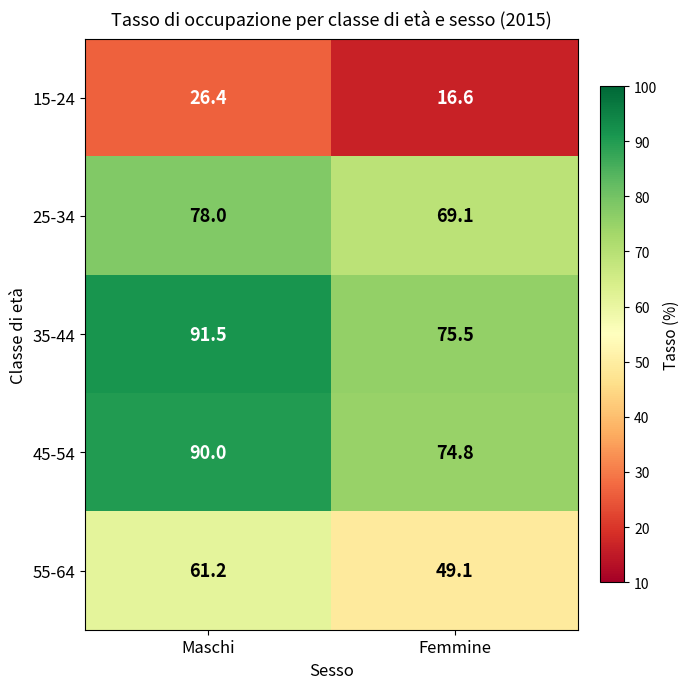

What is the maximum value for 35-44?

91.5